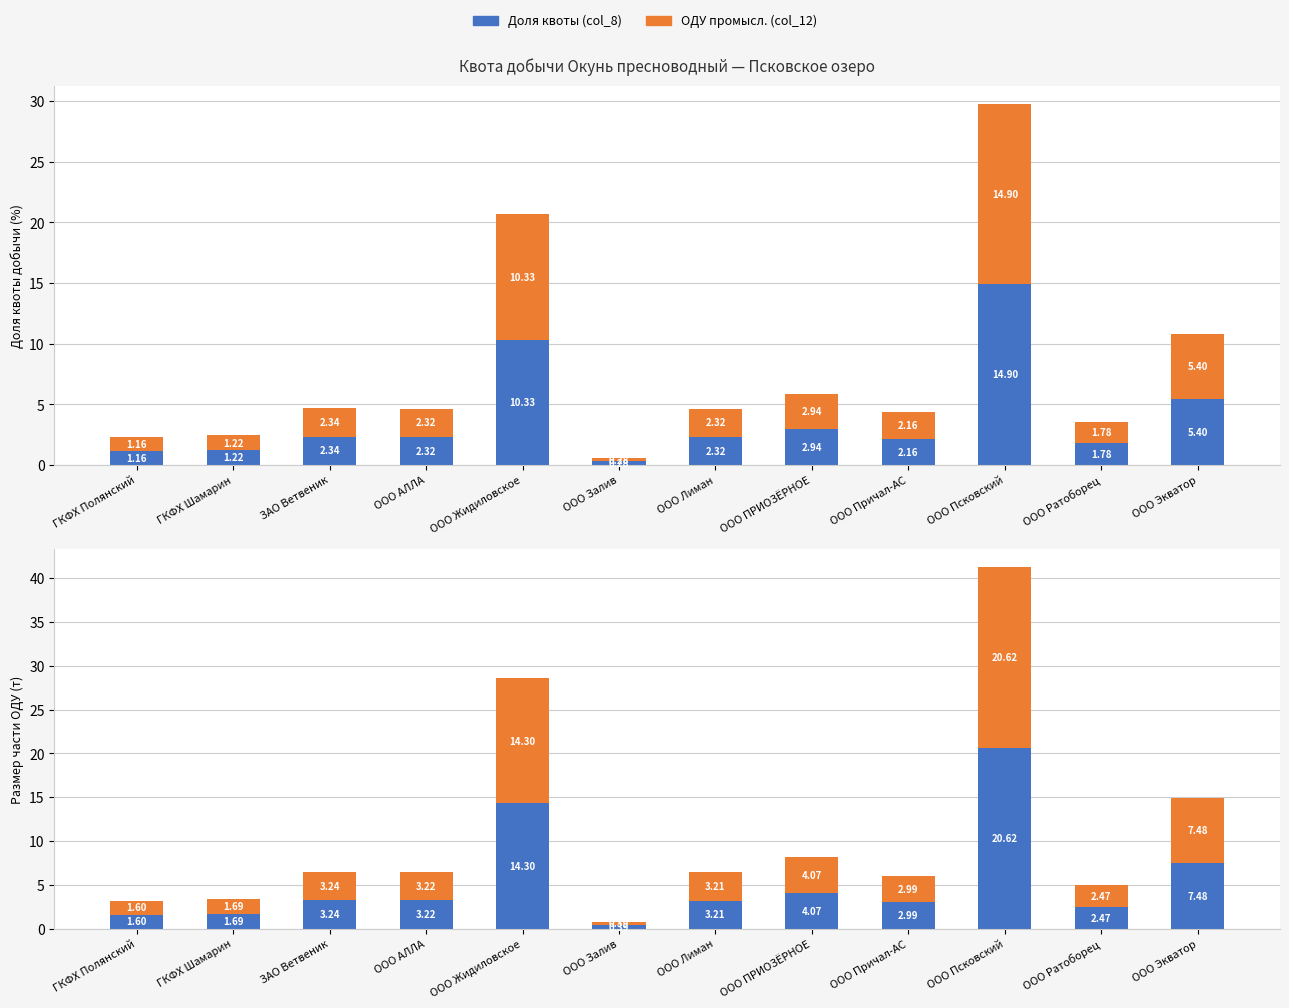

Reading left to right, extract all data points from this chart.

Доля квоты (col_8): 1.6	1.7	3.2	3.2	14.3	0.4	3.2	4.1	3.0	20.6	2.5	7.5
ОДУ промысл. (col_12): 1.6	1.7	3.2	3.2	14.3	0.4	3.2	4.1	3.0	20.6	2.5	7.5